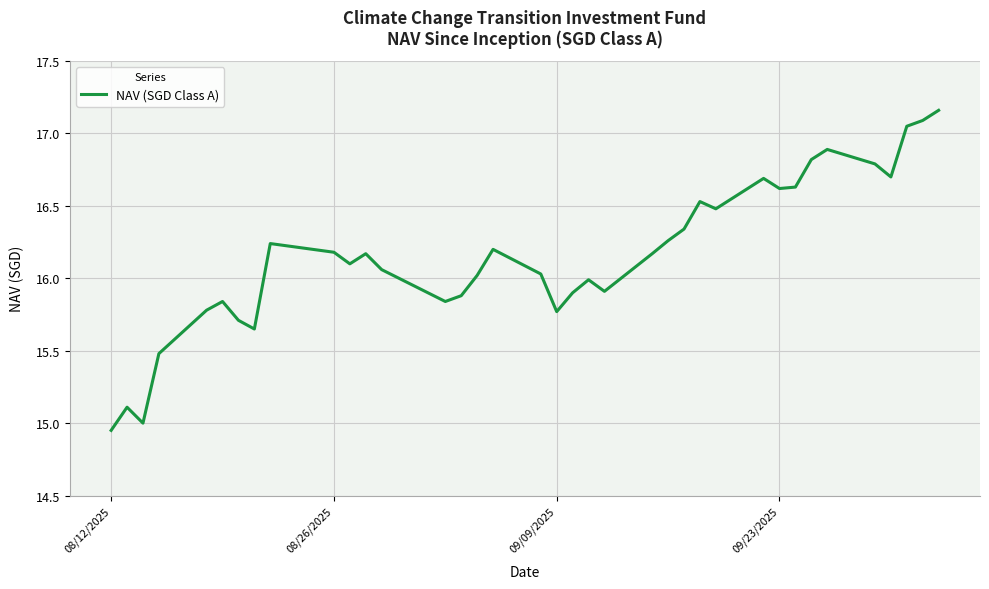

What is the difference between the maximum and minimum values?

2.2